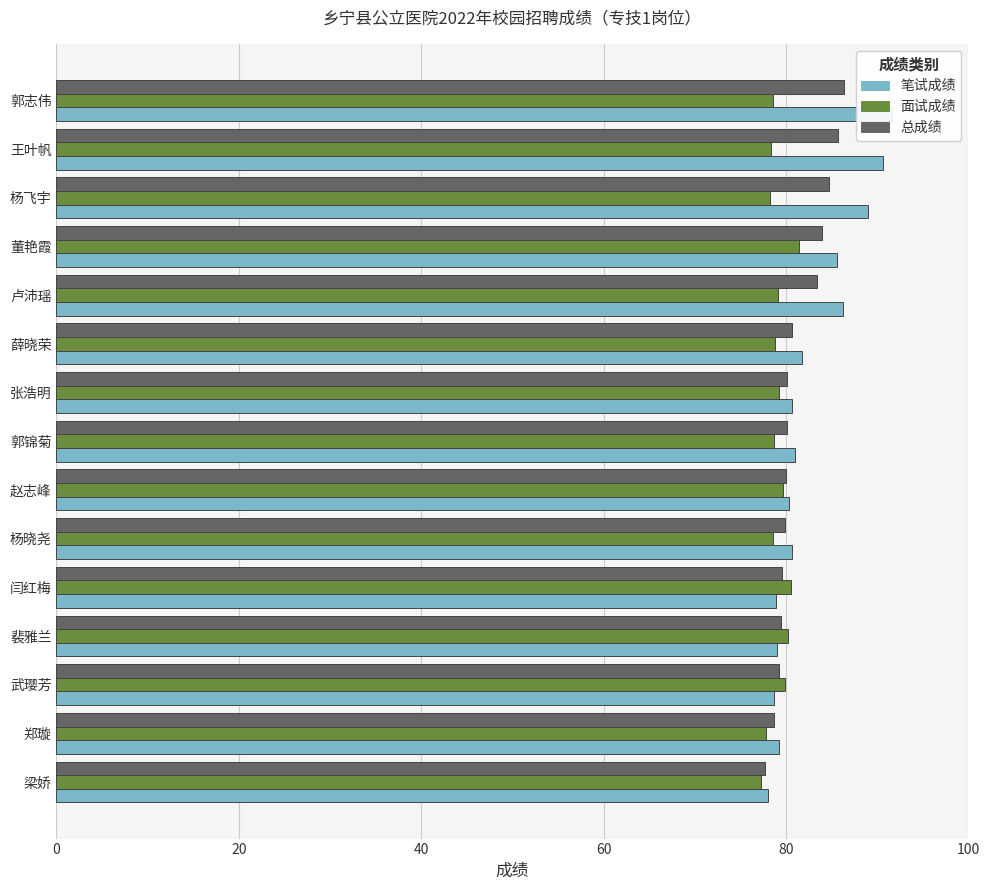

Which series has the widest spread of values?

笔试成绩